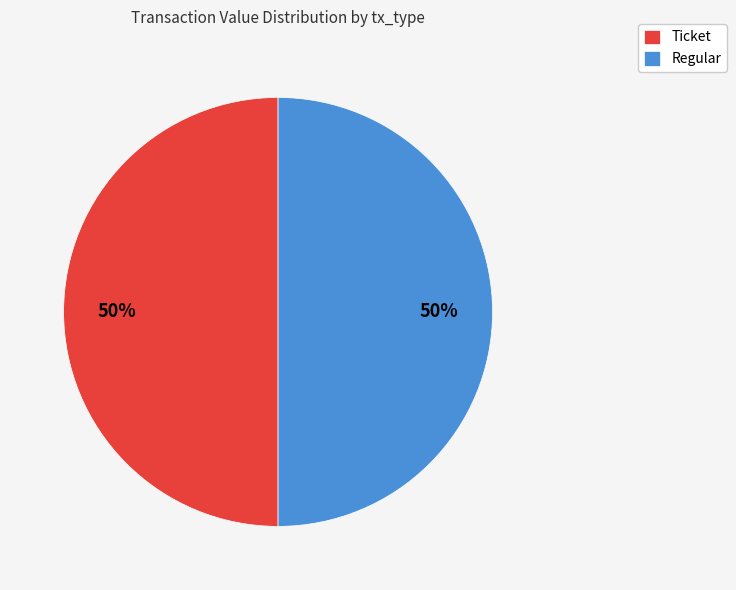

True or false: Regular accounts for 50% of the total.

True